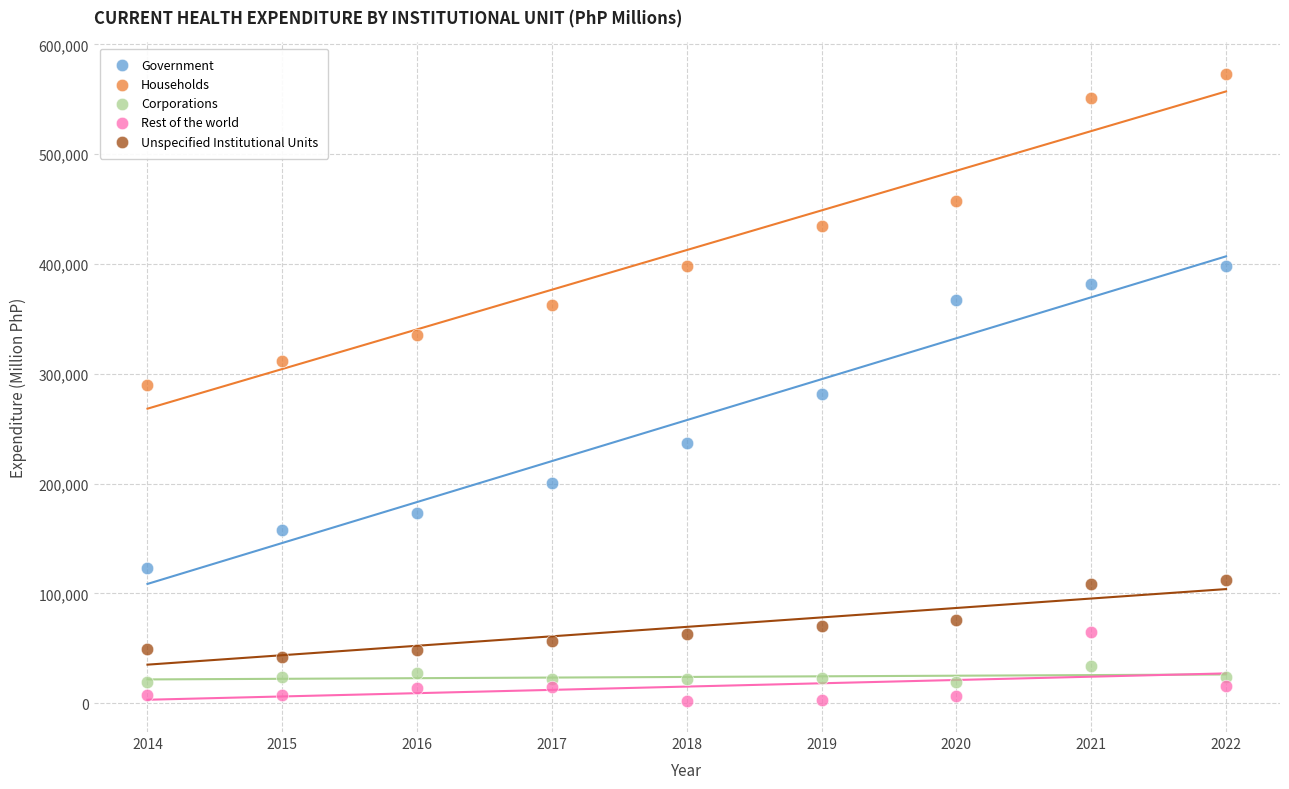

Across all data points, what is the range of X values (max minus min)?

8.0